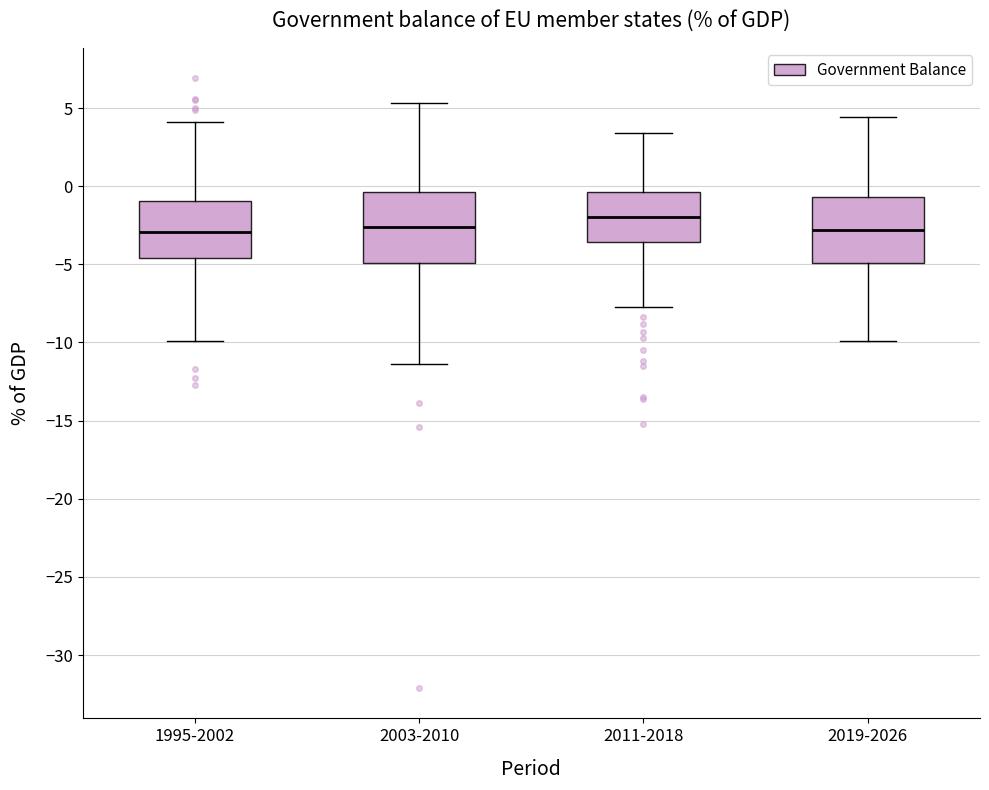

Reading left to right, read every box against the y-axis: the position of its median line, the range the box covers, and the ends of its whiskers. The values are not printed on the chart, so give them approximately, as read against the axis.

1995-2002: median -3.0, box -4.5 to -1.0, whiskers -10.0 to 4.0
2003-2010: median -2.5, box -5.0 to -0.5, whiskers -11.5 to 5.5
2011-2018: median -2.0, box -3.5 to -0.5, whiskers -7.5 to 3.5
2019-2026: median -3.0, box -5.0 to -0.5, whiskers -10.0 to 4.5